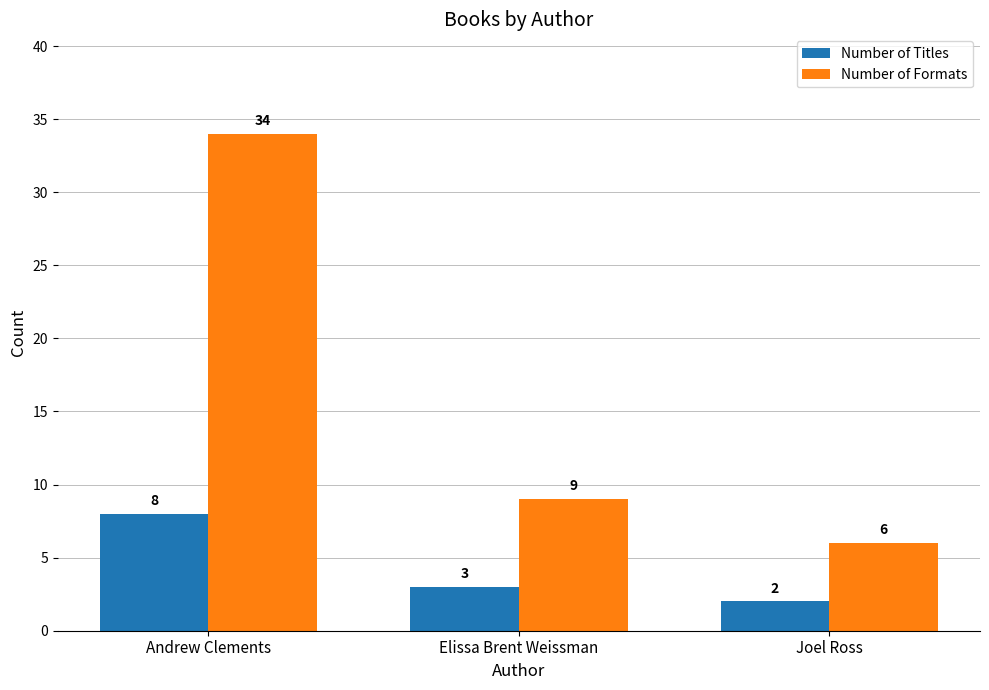

The value of Number of Formats at Joel Ross is 11. True or false?

False